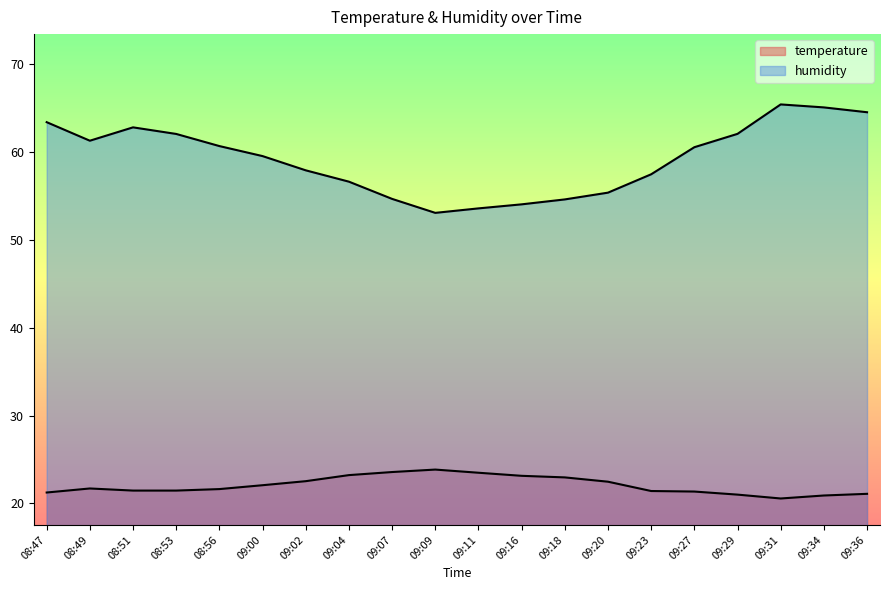

Count the number of data series in this chart.

2